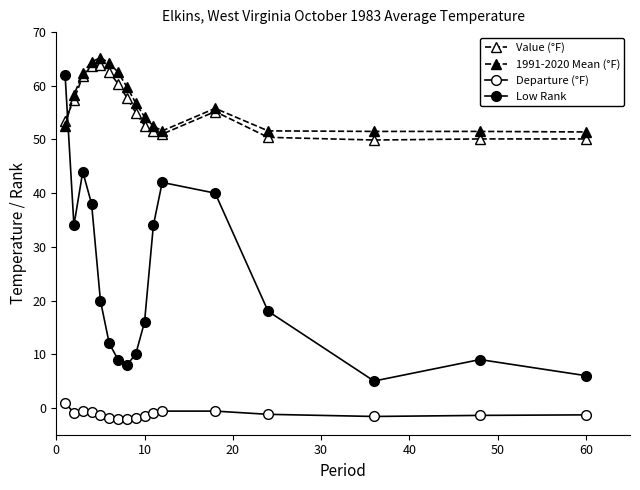

Count the number of categories in the chart.

17